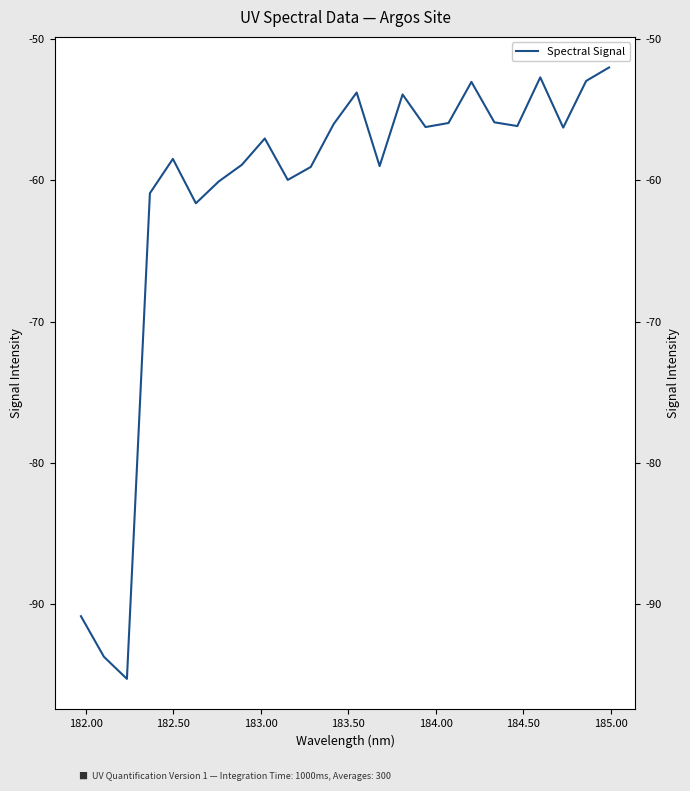

Does the chart display data point markers on the line(s)?

No